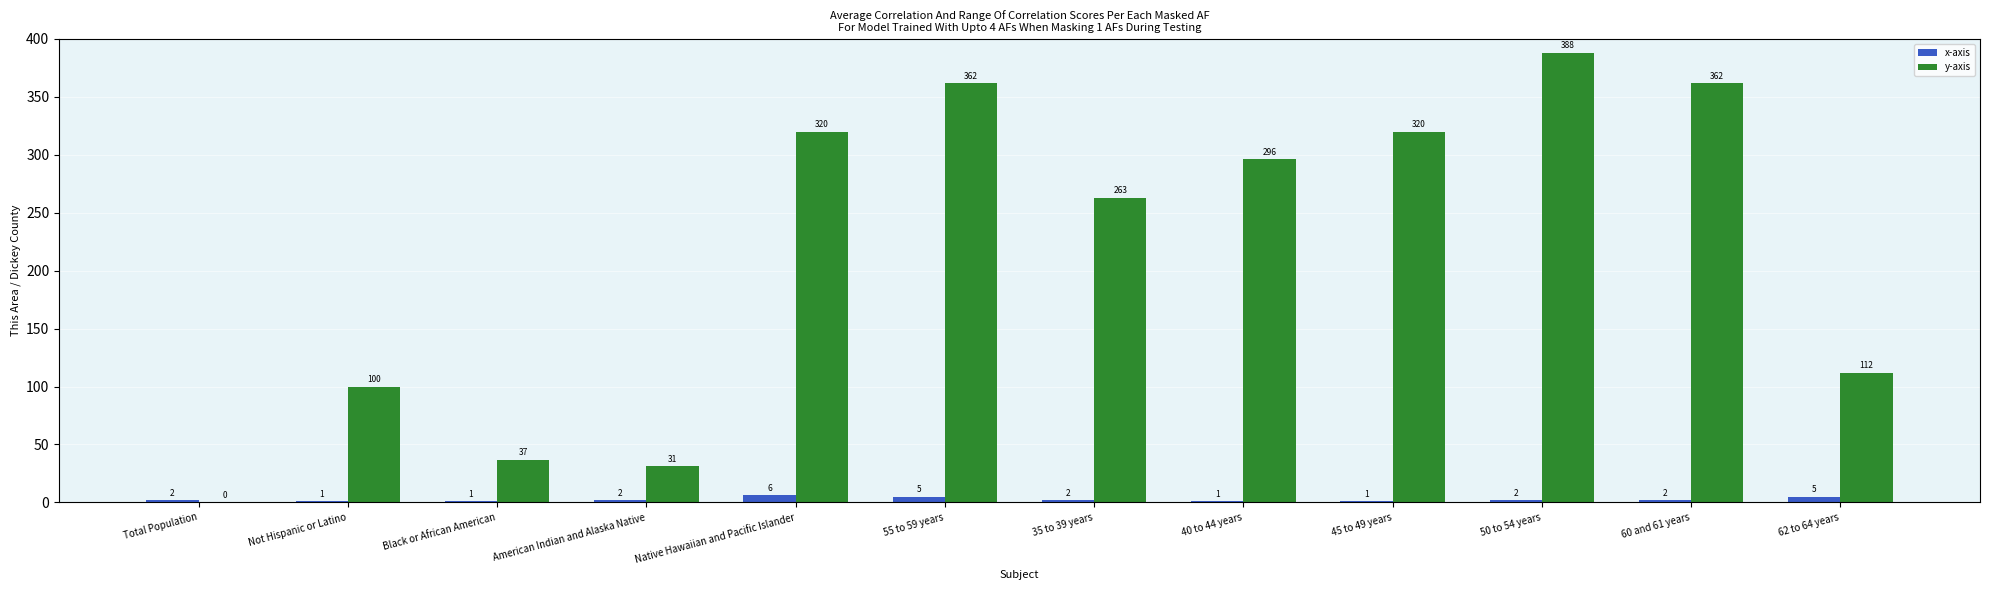

Is the value of x-axis at 62 to 64 years greater than the value of y-axis at 60 and 61 years?

No